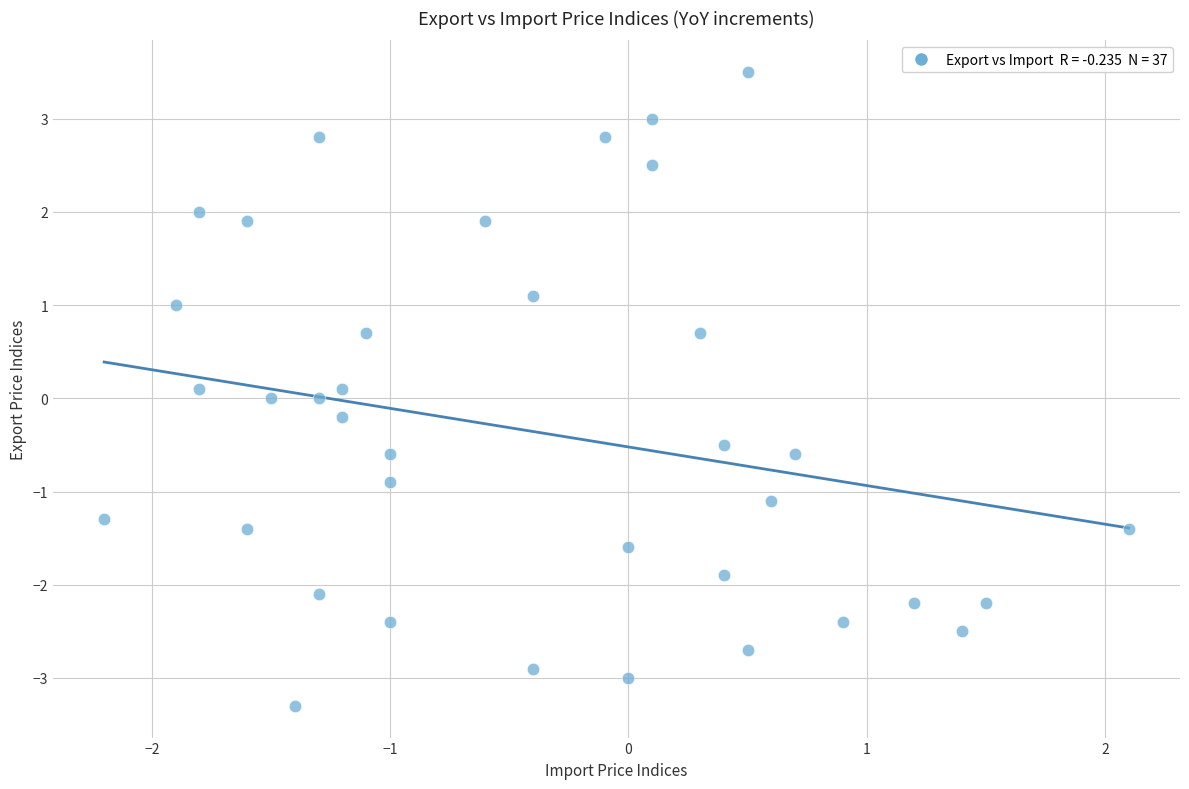

What is the range of X values (max minus min)?

4.3